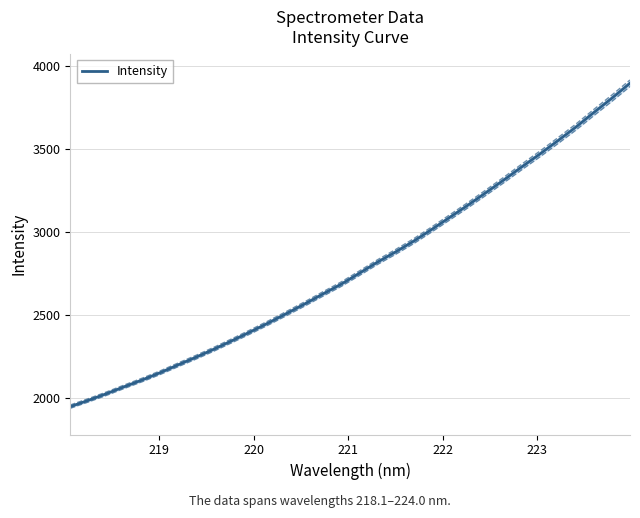

What is the lowest value of the Intensity series?

1951.0